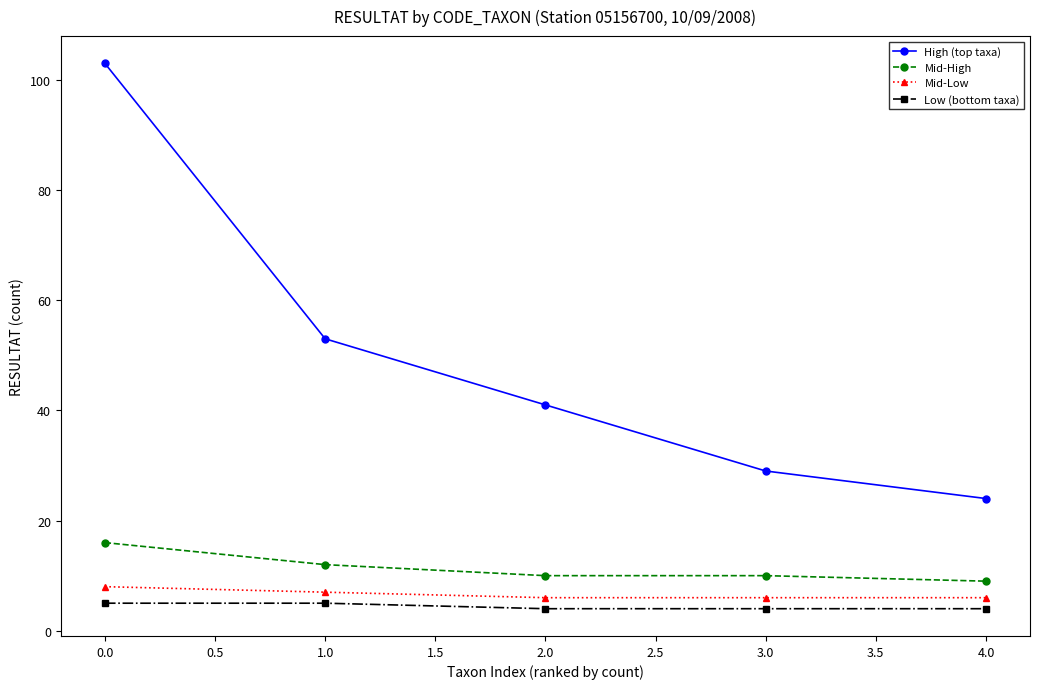

Which category has the highest value across all series?

0.0